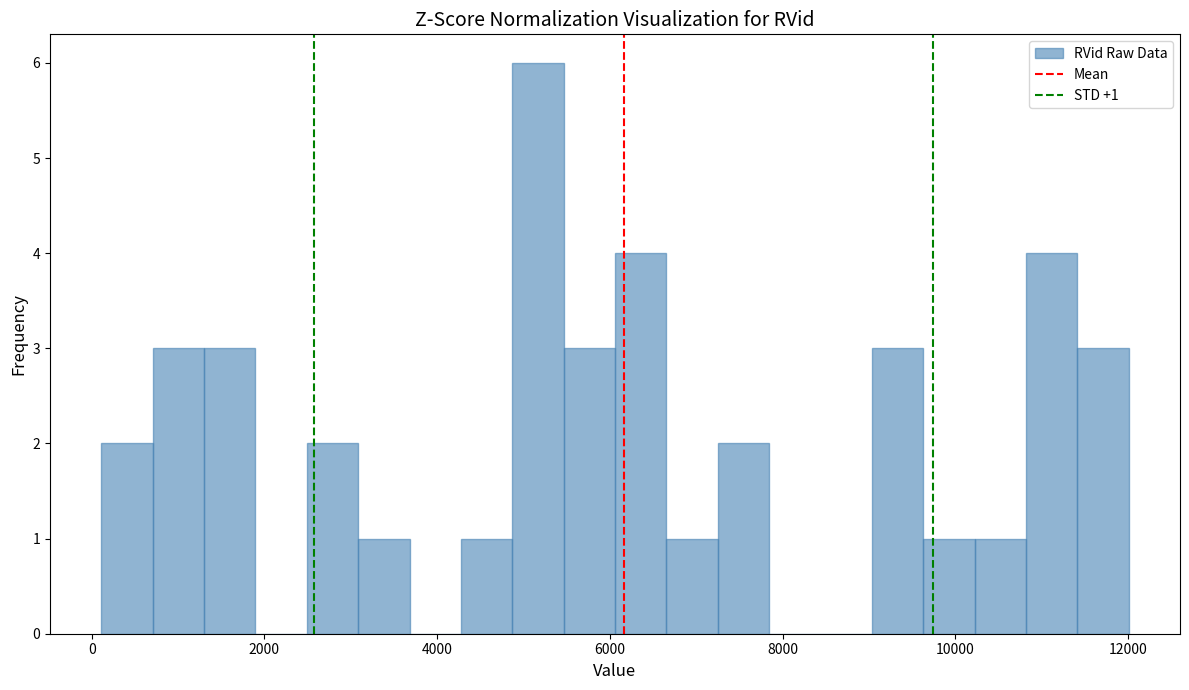

Read against the x-axis, roughly where is the centre of the tallest bar?

5200